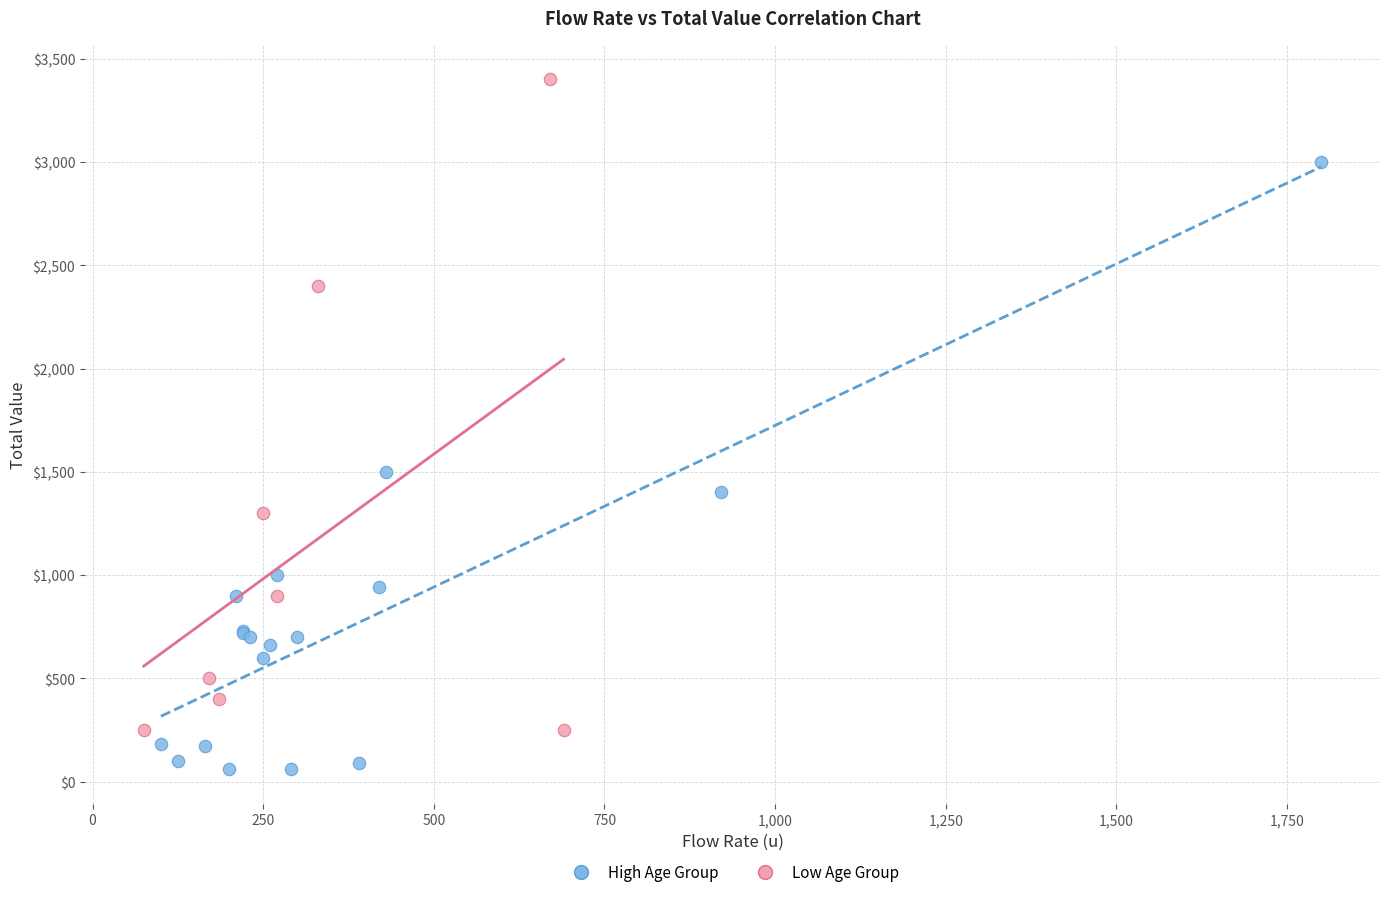

Which series reaches the minimum Y coordinate?

High Age Group